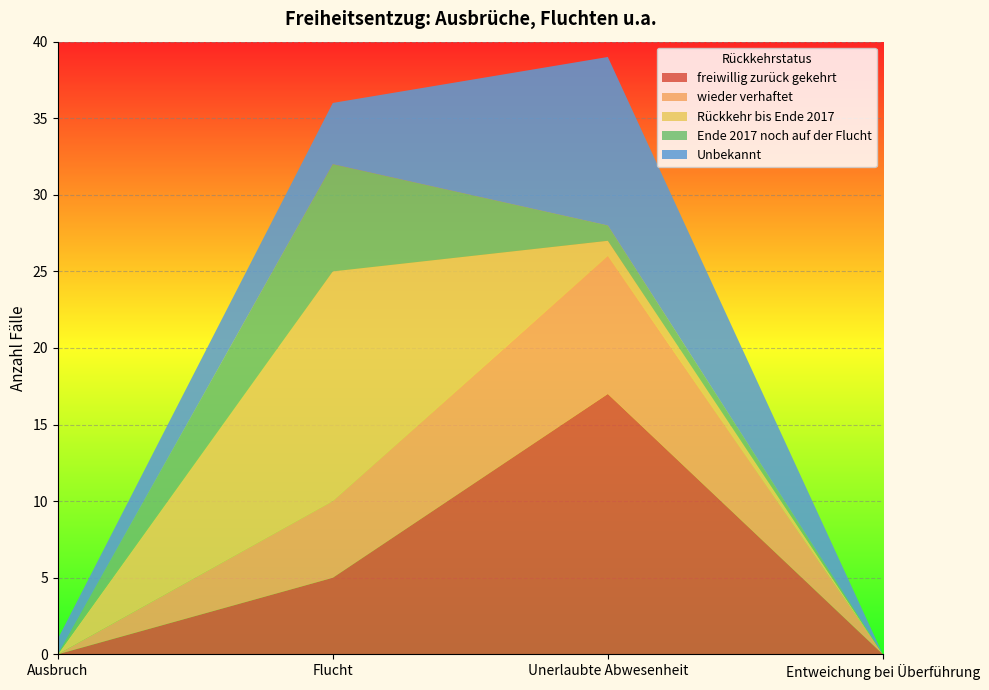

Reading right to left, list all the values displayed in this chart.

freiwillig zurück gekehrt: 0	17	5	0
wieder verhaftet: 0	9	5	0
Rückkehr bis Ende 2017: 0	1	15	0
Ende 2017 noch auf der Flucht: 0	1	7	0
Unbekannt: 0	11	4	1